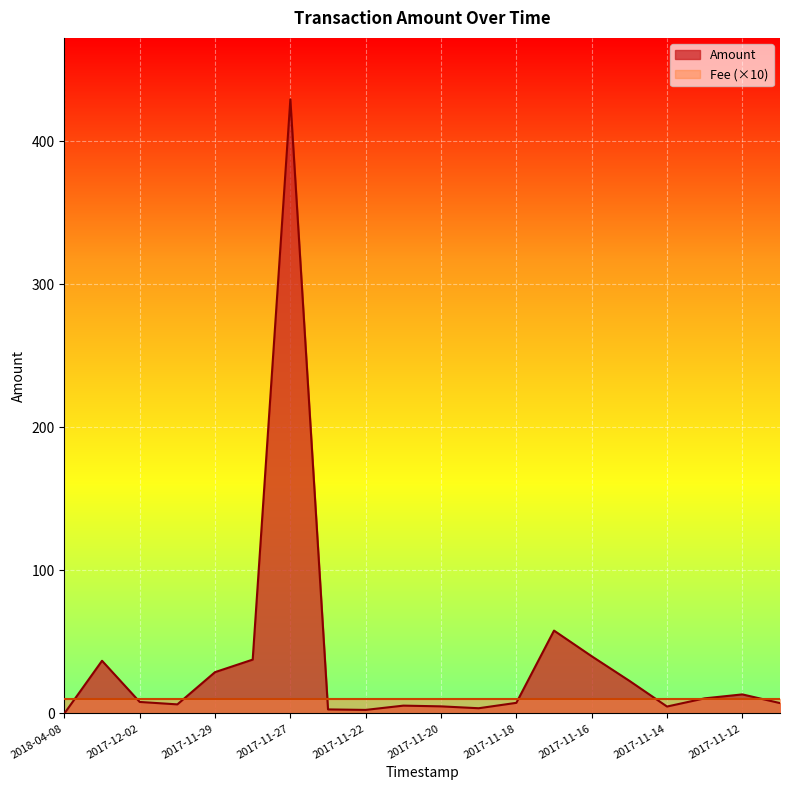

At which label is the value closest to 214?

2017-11-17